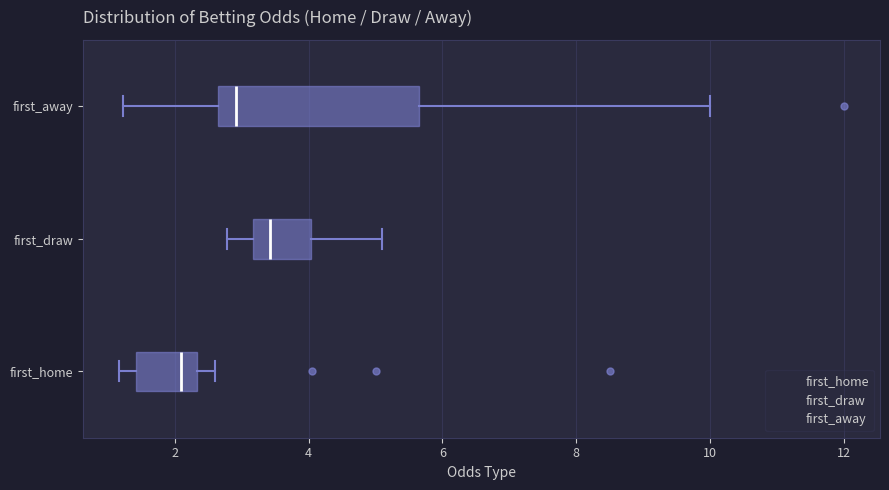

Where does the right whisker of the box for first_away end on the x-axis? The values are not printed on the chart, so give them approximately, as read against the axis.

10.0